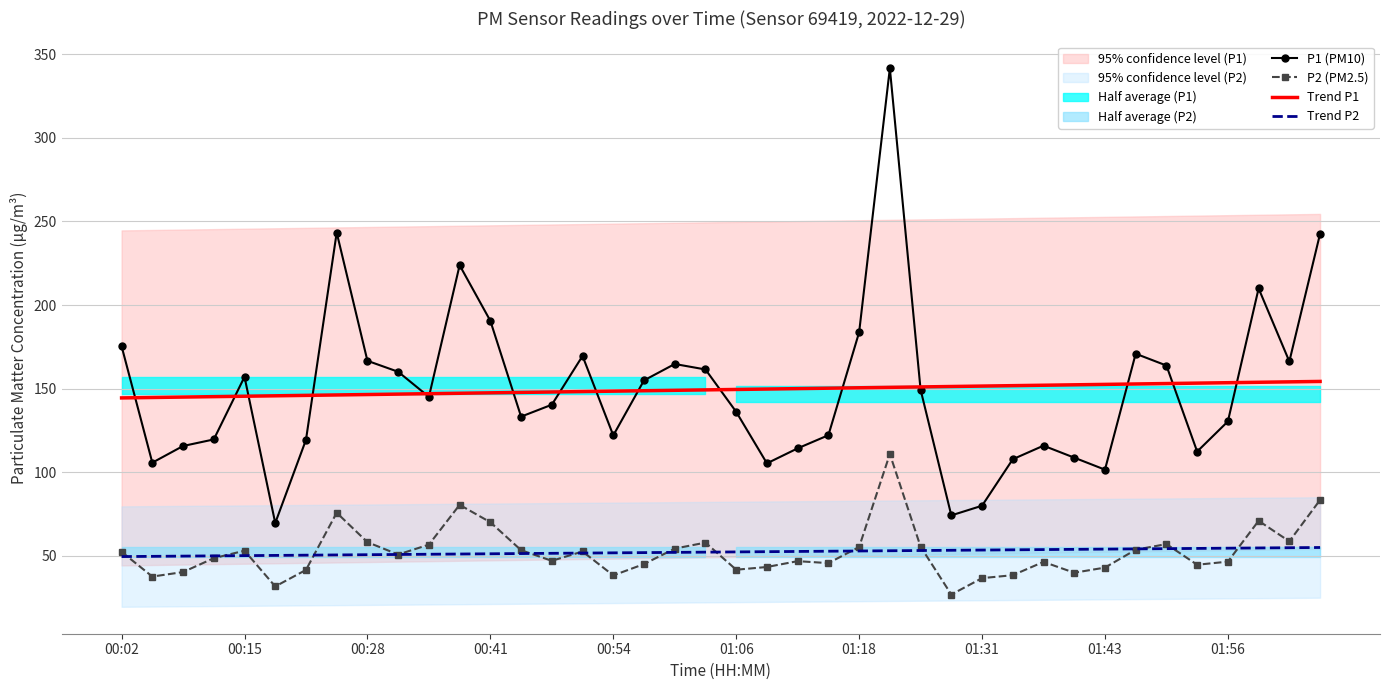

The value of Trend P2 at 01:56 is 54.6. True or false?

True